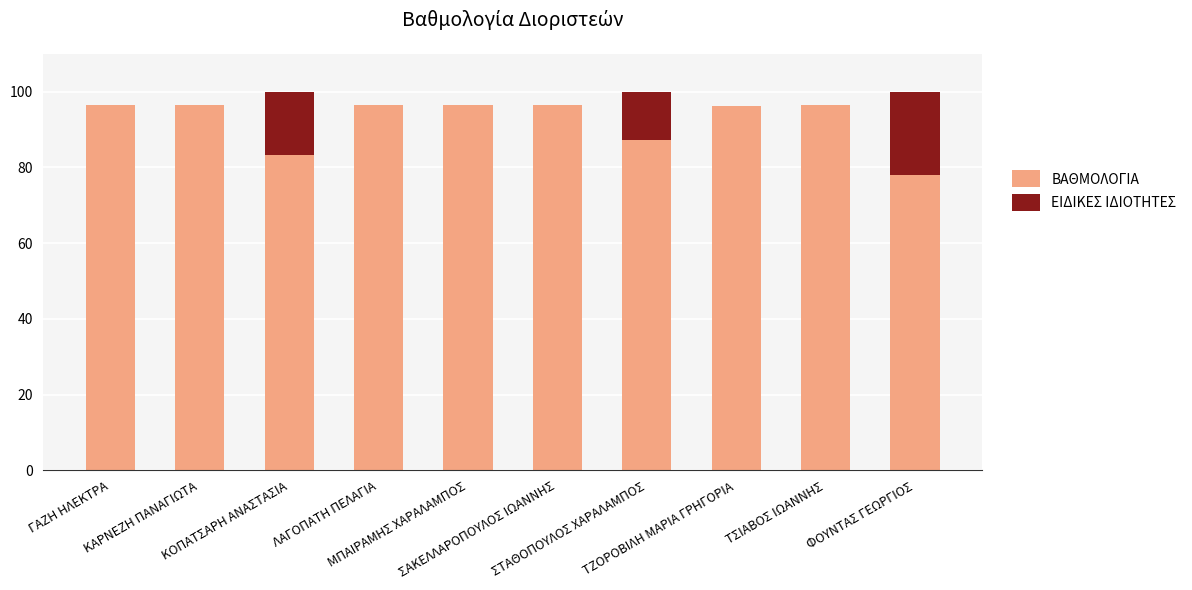

The value of ΒΑΘΜΟΛΟΓΙΑ at ΜΠΑΙΡΑΜΗΣ ΧΑΡΑΛΑΜΠΟΣ is 57.3. True or false?

False